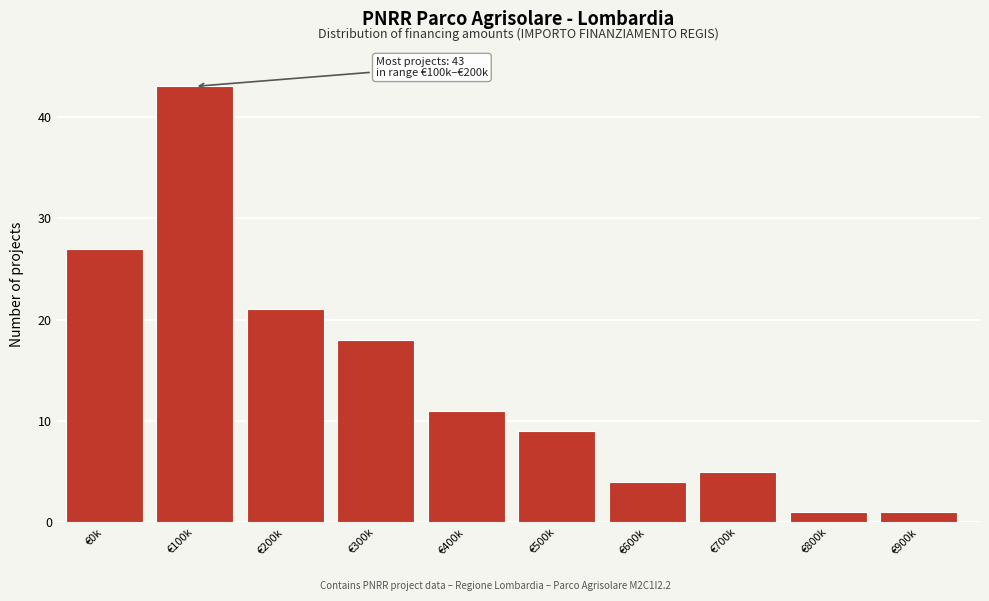

Reading right to left, list all the values displayed in this chart.

1	1	5	4	9	11	18	21	43	27